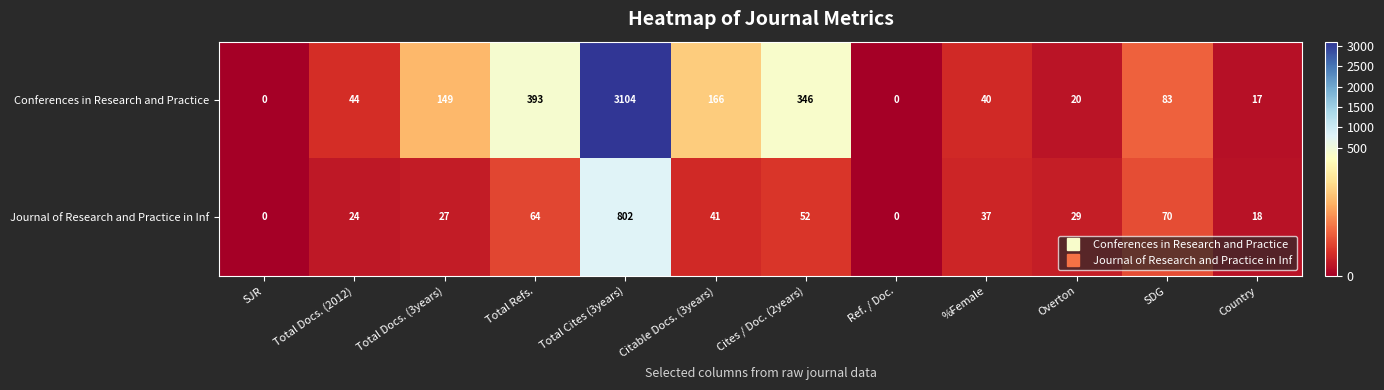

What is the spread (max minus min) of values at Overton?

9